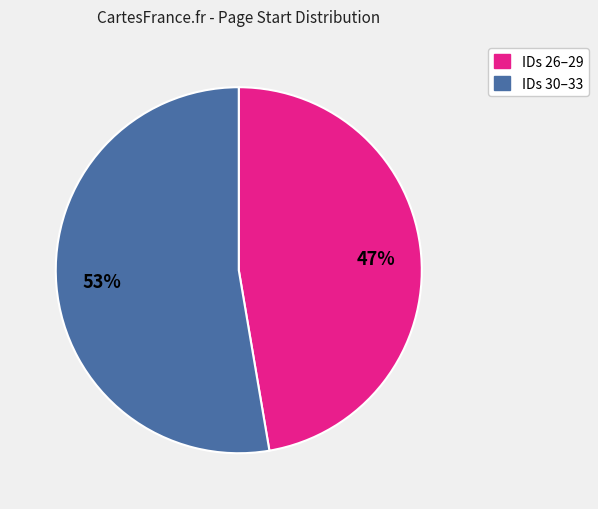

To the nearest percent, what is the average slice percentage?

50%